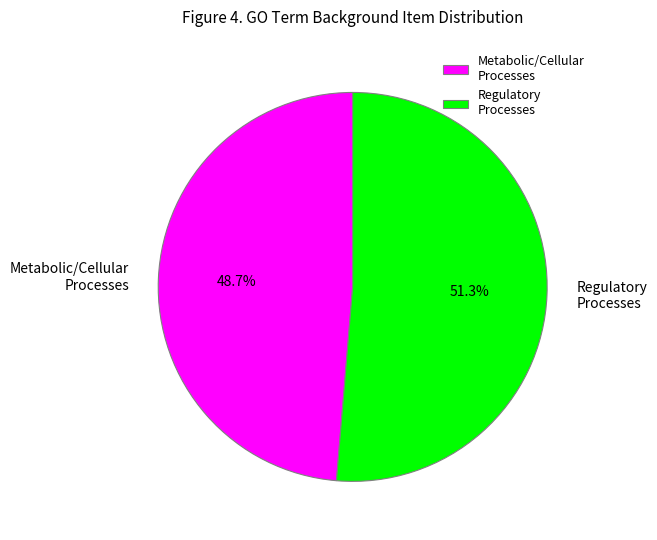

Which slice is the largest?

Regulatory Processes